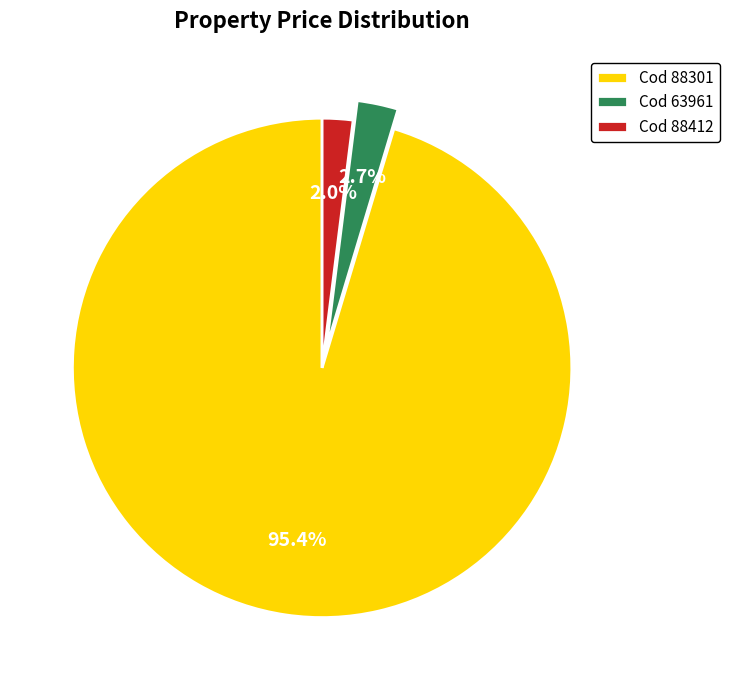

What is the total percentage of Cod 88412 and Cod 88301?

97.3%